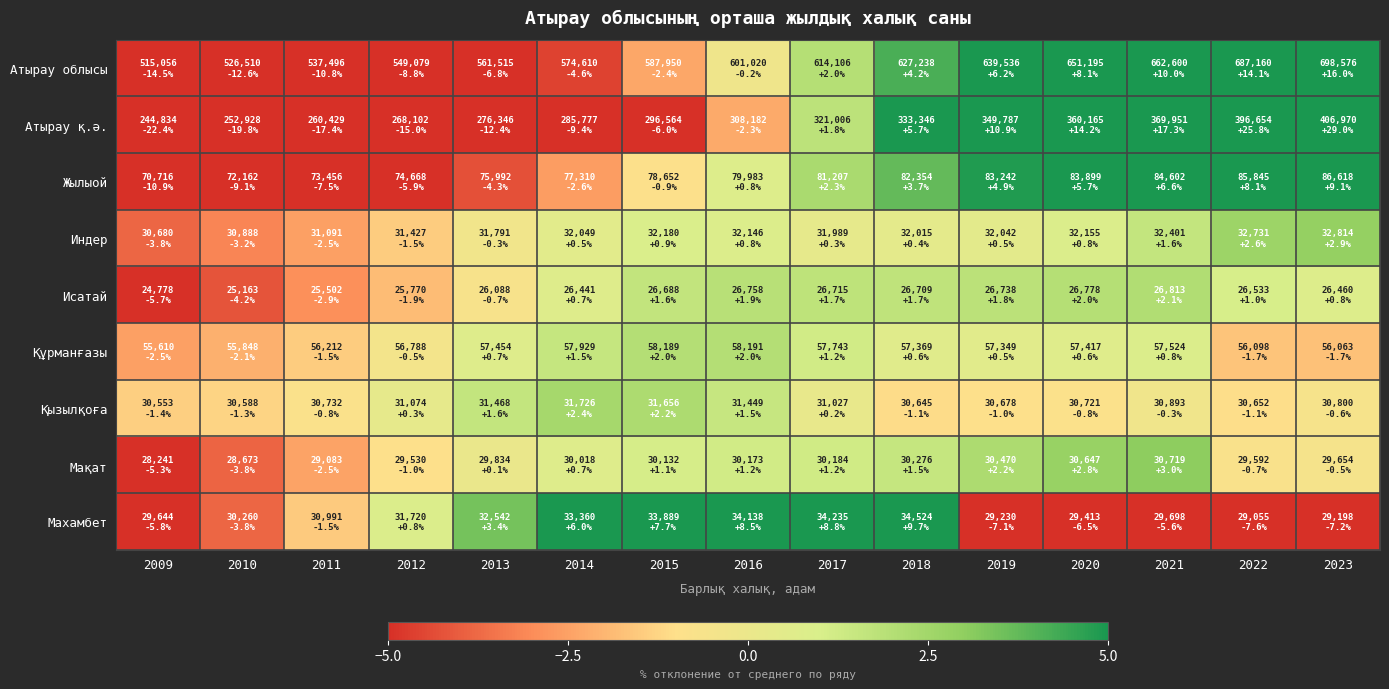

Reading left to right, extract all data points from this chart.

Атырау облысы: 2009=-14.5	2010=-12.6	2011=-10.8	2012=-8.8	2013=-6.8	2014=-4.6	2015=-2.4	2016=-0.2	2017=2.0	2018=4.2	2019=6.2	2020=8.1	2021=10.0	2022=14.1	2023=16.0
Атырау қ.ə.: 2009=-22.4	2010=-19.8	2011=-17.4	2012=-15.0	2013=-12.4	2014=-9.4	2015=-6.0	2016=-2.3	2017=1.8	2018=5.7	2019=10.9	2020=14.2	2021=17.3	2022=25.8	2023=29.0
Жылыой: 2009=-10.9	2010=-9.1	2011=-7.5	2012=-5.9	2013=-4.3	2014=-2.6	2015=-0.9	2016=0.8	2017=2.3	2018=3.7	2019=4.9	2020=5.7	2021=6.6	2022=8.1	2023=9.1
Индер: 2009=-3.8	2010=-3.2	2011=-2.5	2012=-1.5	2013=-0.3	2014=0.5	2015=0.9	2016=0.8	2017=0.3	2018=0.4	2019=0.5	2020=0.8	2021=1.6	2022=2.6	2023=2.9
Исатай: 2009=-5.7	2010=-4.2	2011=-2.9	2012=-1.9	2013=-0.7	2014=0.7	2015=1.6	2016=1.9	2017=1.7	2018=1.7	2019=1.8	2020=2.0	2021=2.1	2022=1.0	2023=0.8
Құрманғазы: 2009=-2.5	2010=-2.1	2011=-1.5	2012=-0.5	2013=0.7	2014=1.5	2015=2.0	2016=2.0	2017=1.2	2018=0.6	2019=0.5	2020=0.6	2021=0.8	2022=-1.7	2023=-1.7
Қызылқоға: 2009=-1.4	2010=-1.3	2011=-0.8	2012=0.3	2013=1.6	2014=2.4	2015=2.2	2016=1.5	2017=0.2	2018=-1.1	2019=-1.0	2020=-0.8	2021=-0.3	2022=-1.1	2023=-0.6
Мақат: 2009=-5.3	2010=-3.8	2011=-2.5	2012=-1.0	2013=0.1	2014=0.7	2015=1.1	2016=1.2	2017=1.2	2018=1.5	2019=2.2	2020=2.8	2021=3.0	2022=-0.7	2023=-0.5
Махамбет: 2009=-5.8	2010=-3.8	2011=-1.5	2012=0.8	2013=3.4	2014=6.0	2015=7.7	2016=8.5	2017=8.8	2018=9.7	2019=-7.1	2020=-6.5	2021=-5.6	2022=-7.6	2023=-7.2